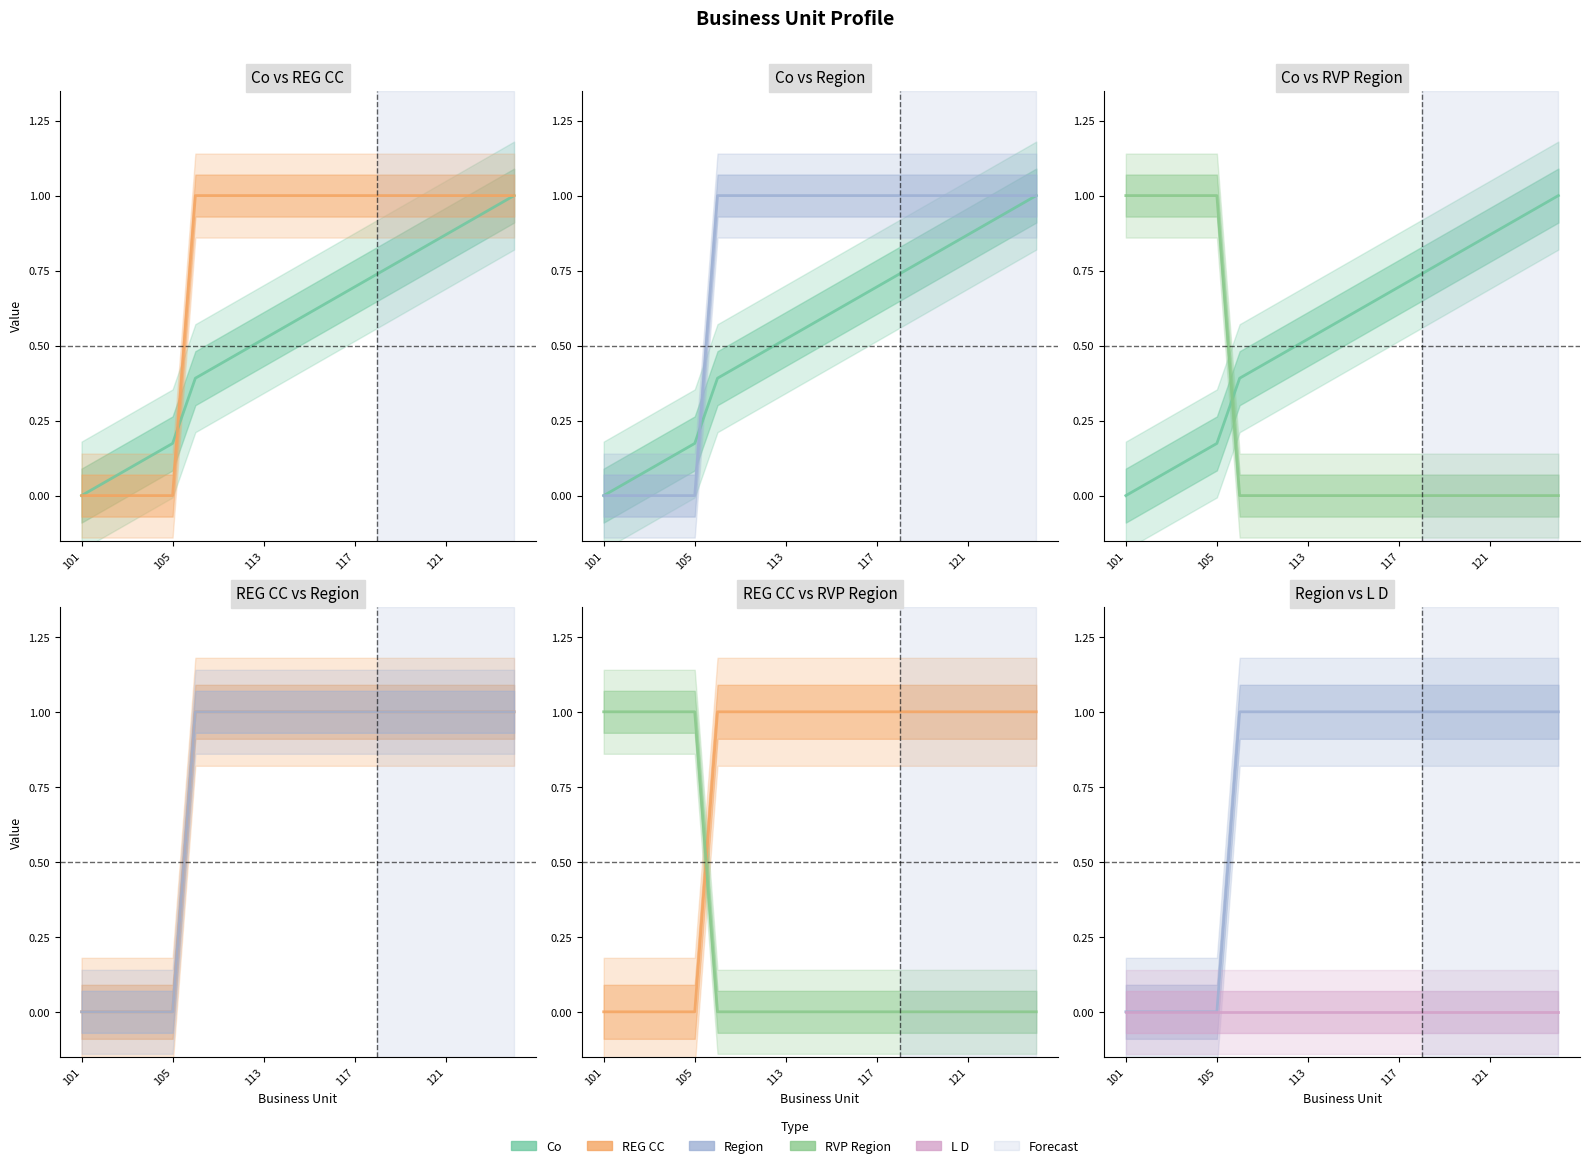

What is the difference between the maximum and minimum values in the Co series?

1.0